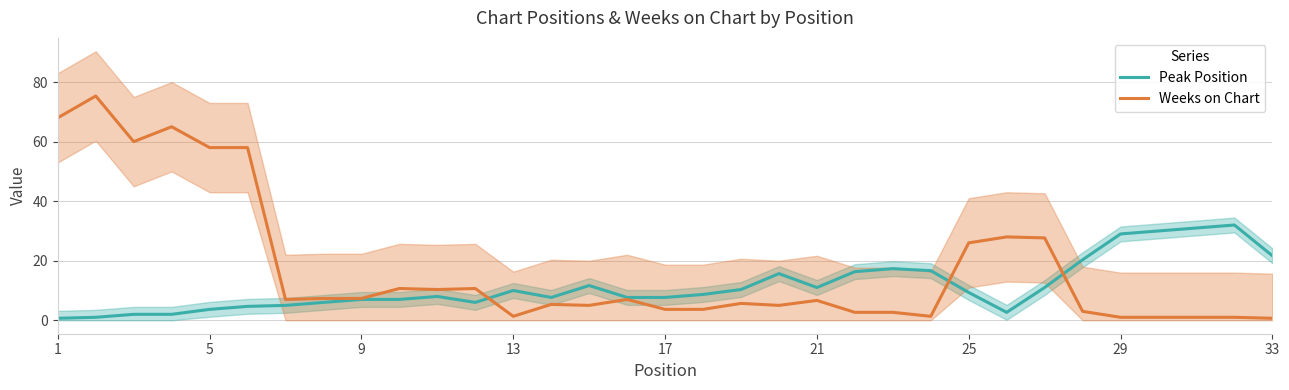

What are all the series names shown in the legend?

Peak Position, Weeks on Chart